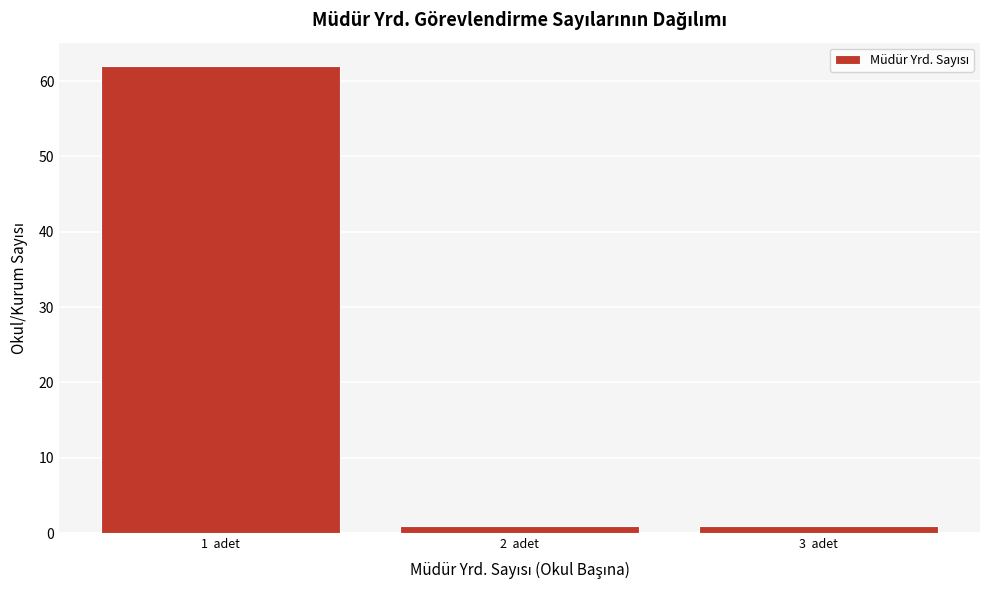

Over which range of the x-axis is the bar tallest?

0.5 to 1.5